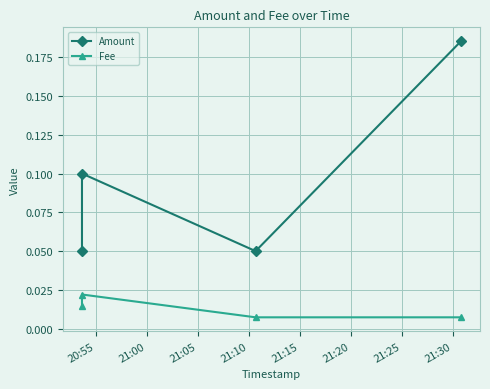

Which series has the largest range (max minus min)?

Amount